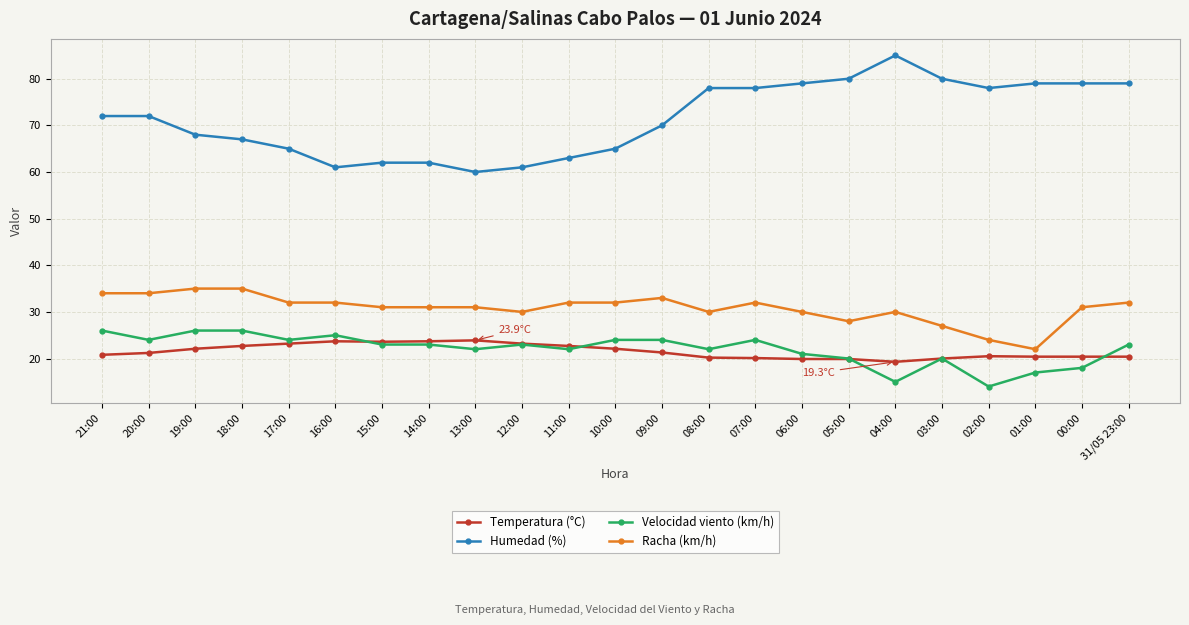

Which label corresponds to the largest value in the chart?

04:00